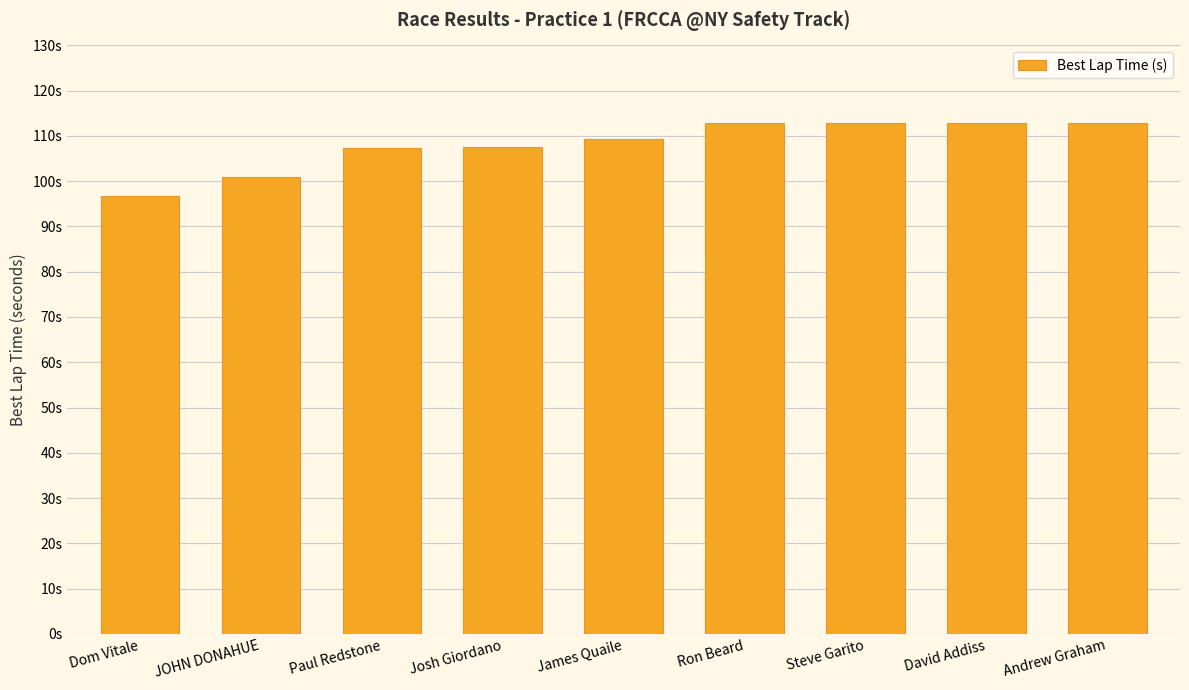

What is the difference between the maximum and minimum values?

16.3